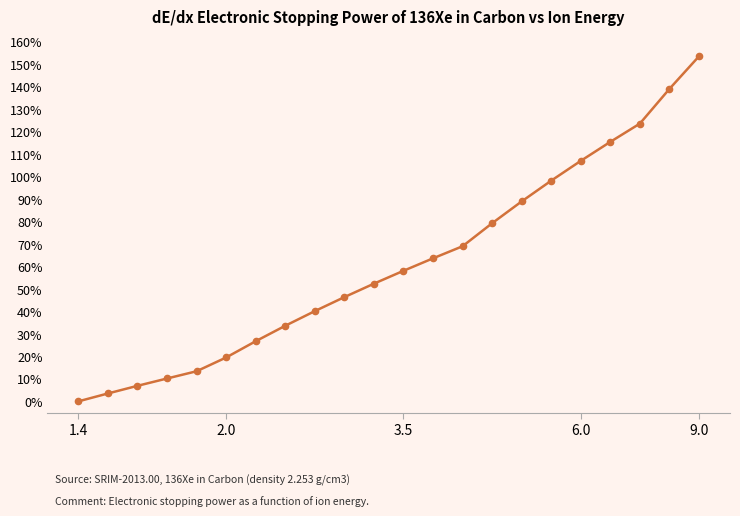

How many data points are less than 58?

11